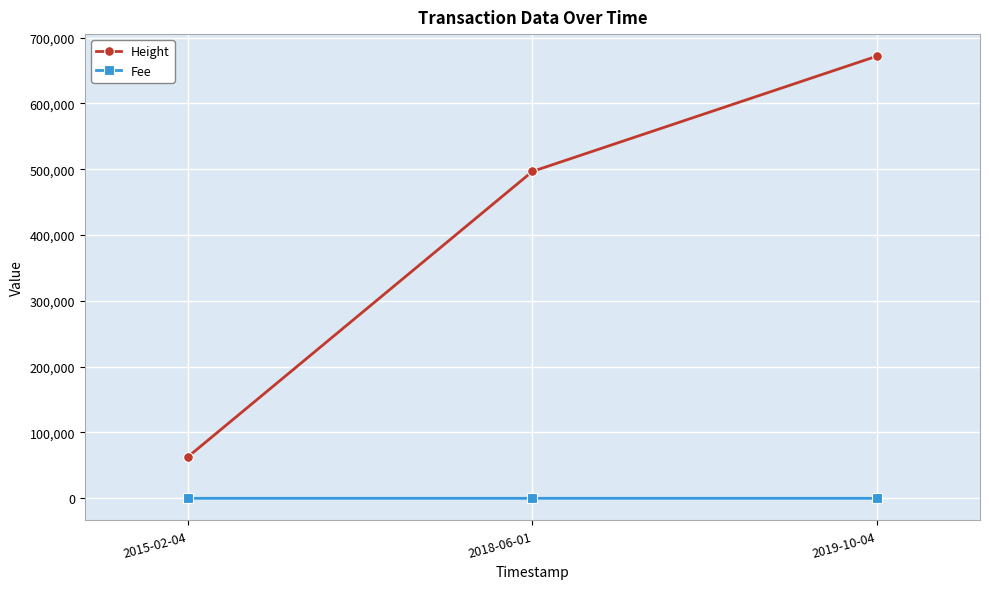

List the series in order of their peak value, lowest first.

Fee, Height